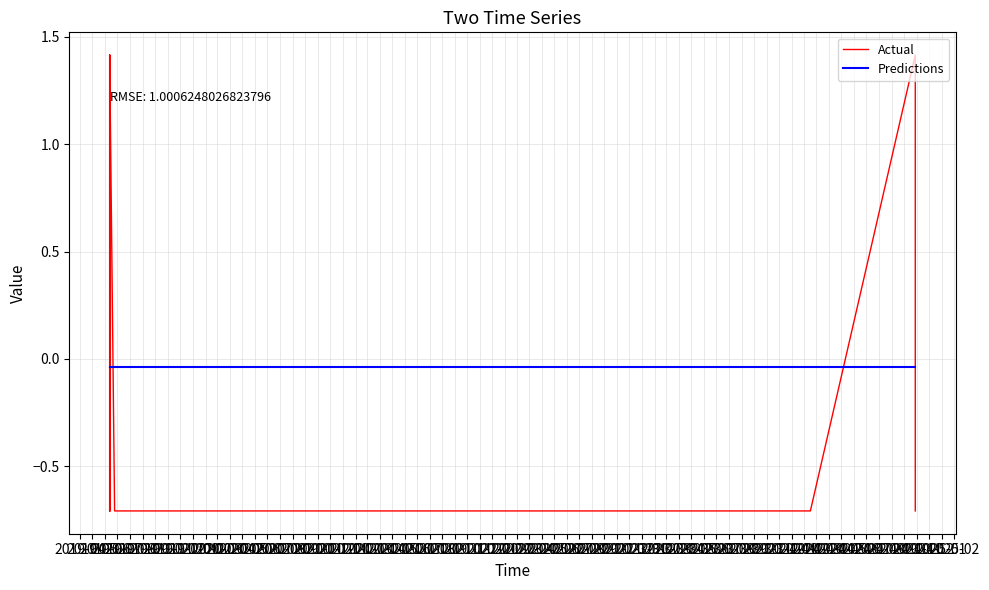

Which series ends up on top after the final intersection of Actual and Predictions?

Predictions